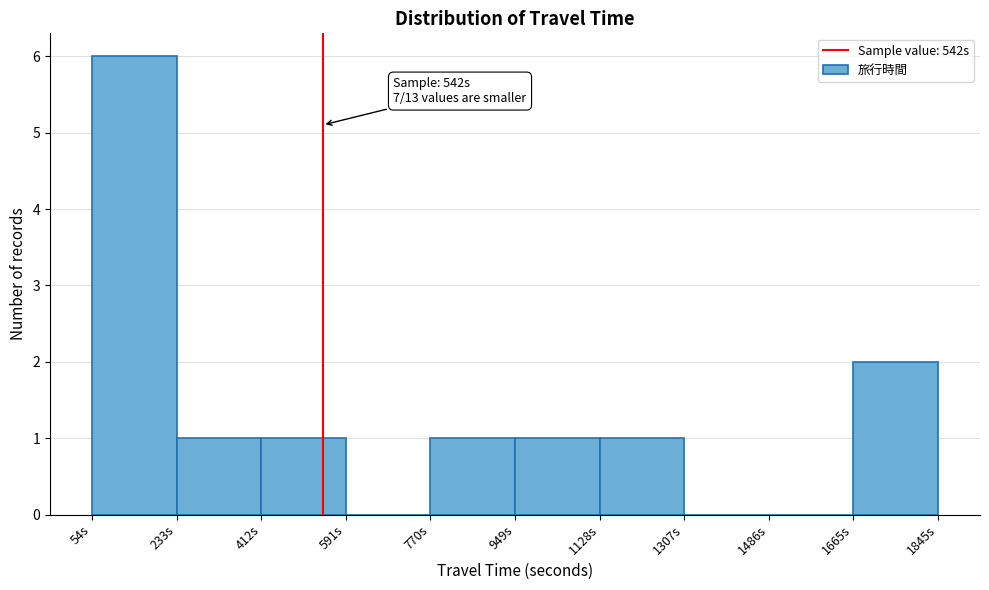

Over which range of the x-axis is the bar tallest?

60 to 240